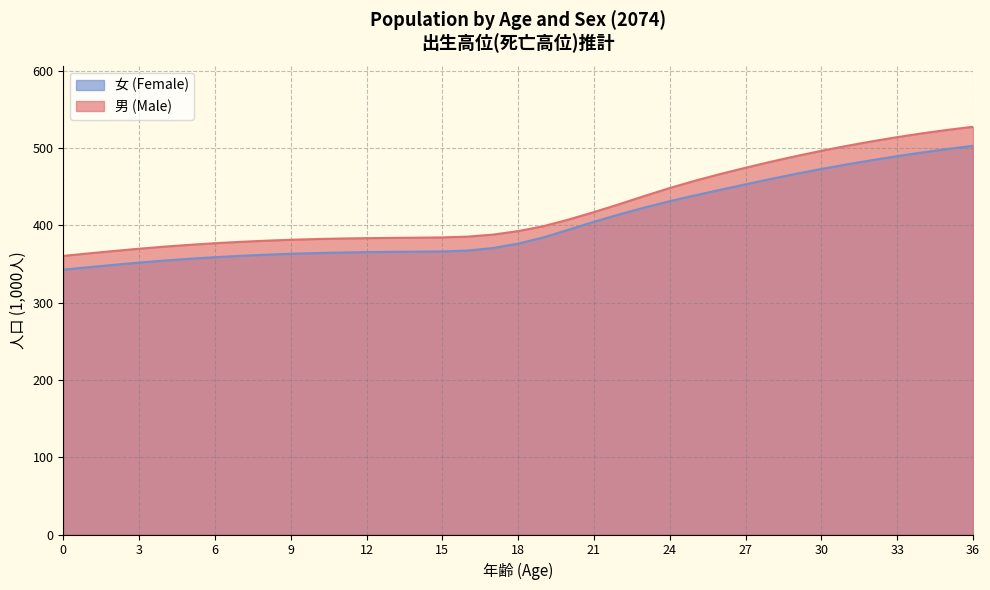

What is the total value across all series at 3?

721.5